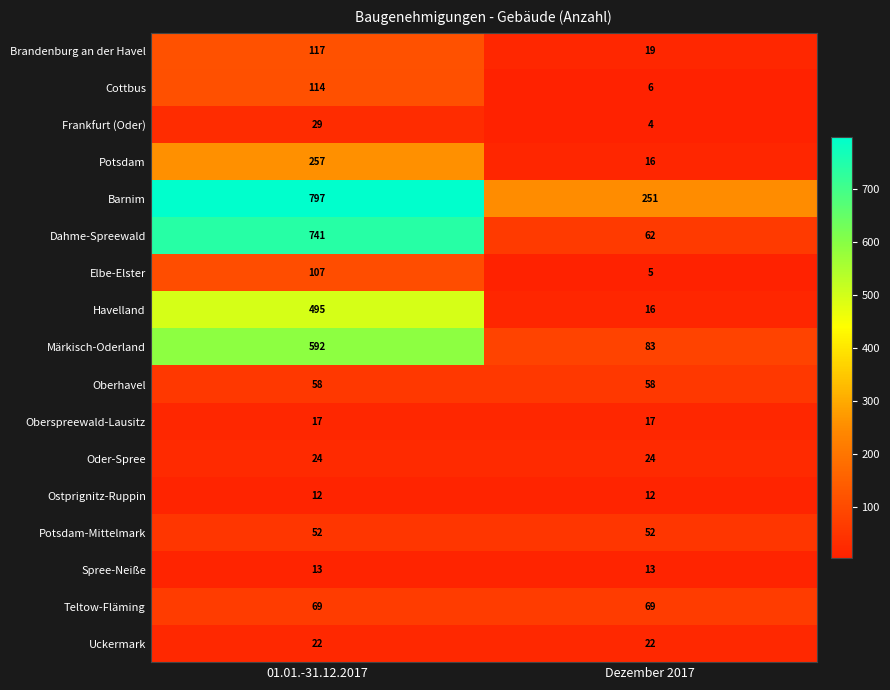

Which series has the largest total across all categories?

Barnim